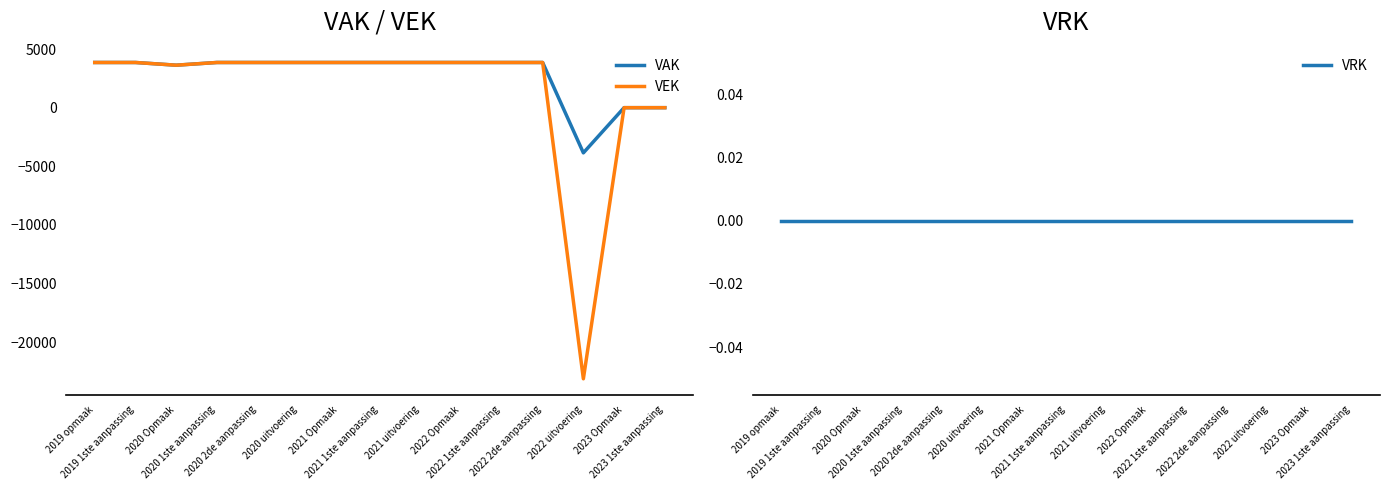

At which category does VAK reach its first local valley?

2020 Opmaak